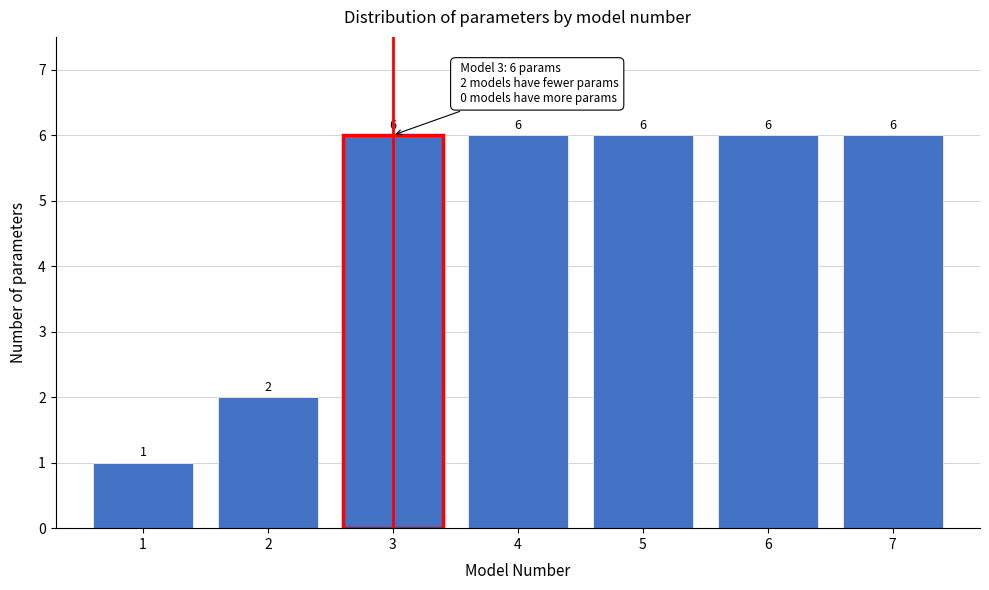

Reading left to right, what are all the values shown in this chart?

1=1	2=2	3=6	4=6	5=6	6=6	7=6